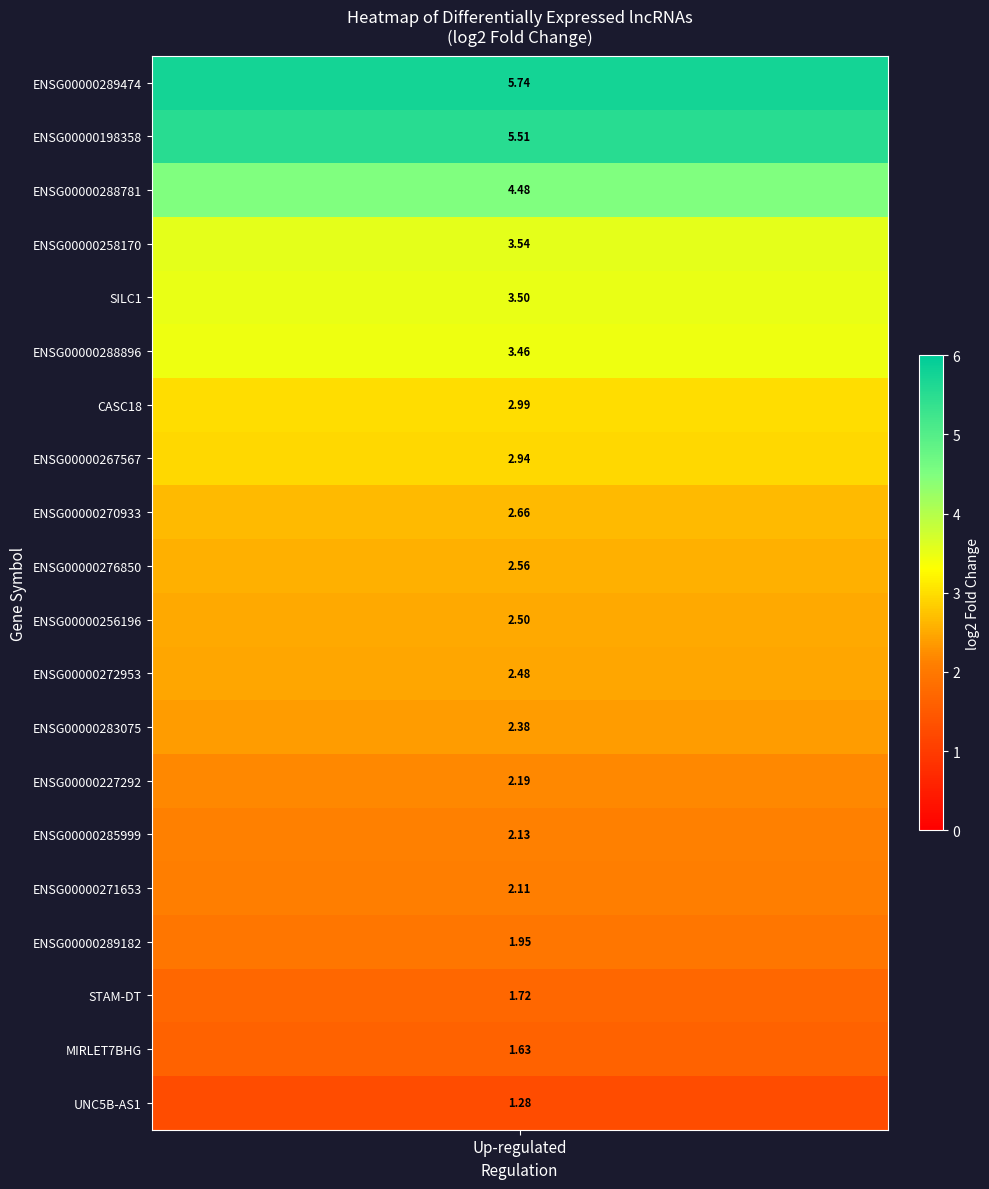

Is it true that the value at ENSG00000288781 is 8.0?

False